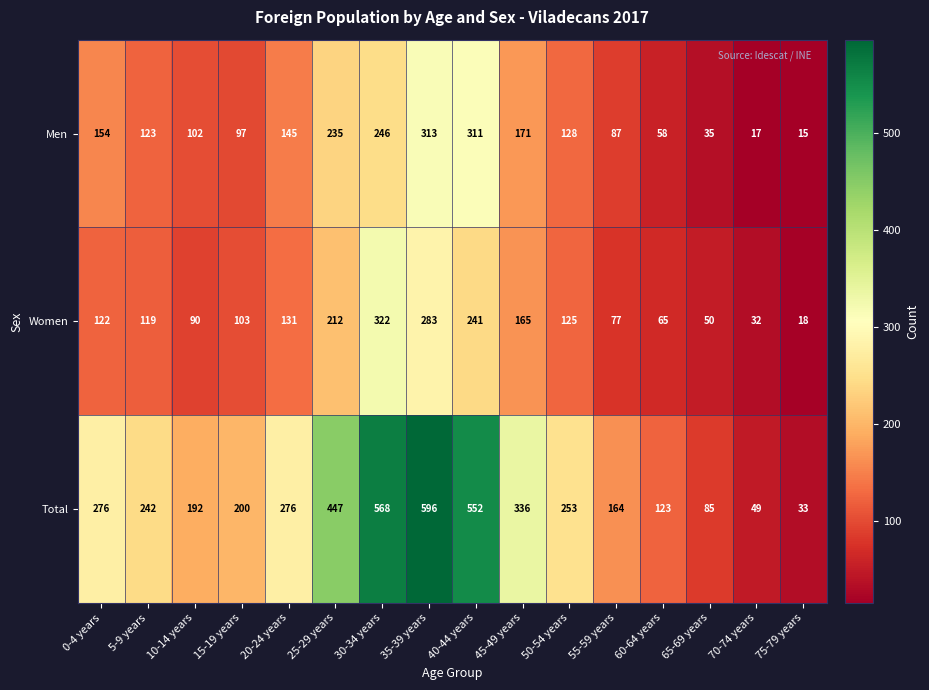

What is the spread (max minus min) of values at 35-39 years?

313